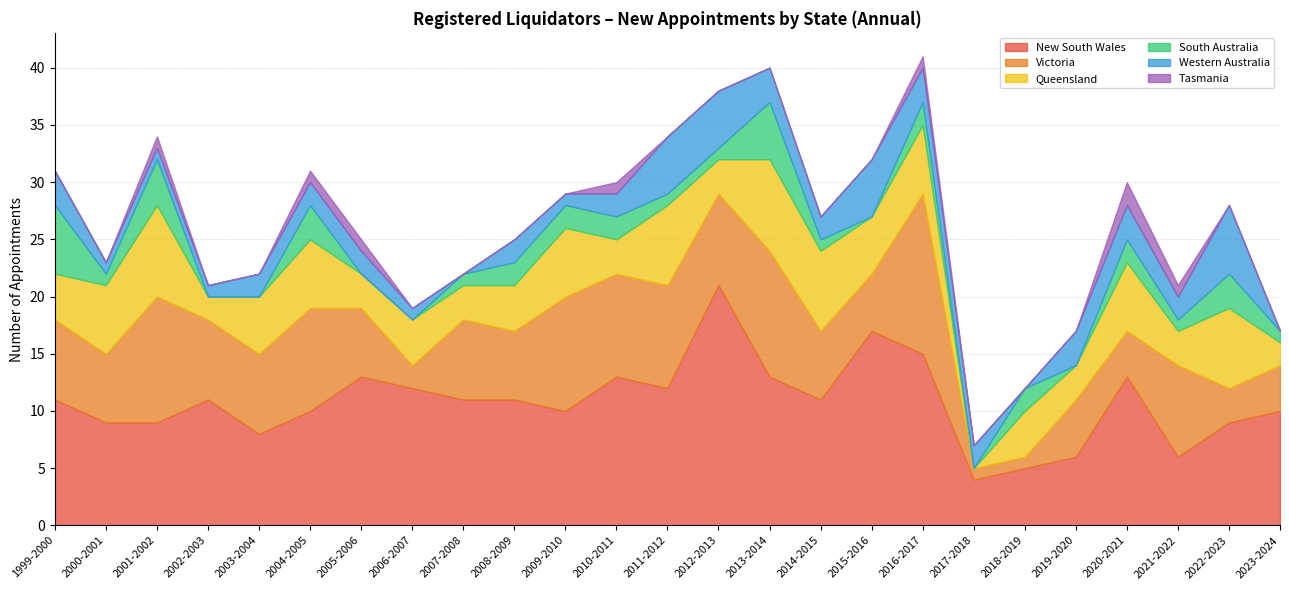

Which series has the largest range (max minus min)?

New South Wales